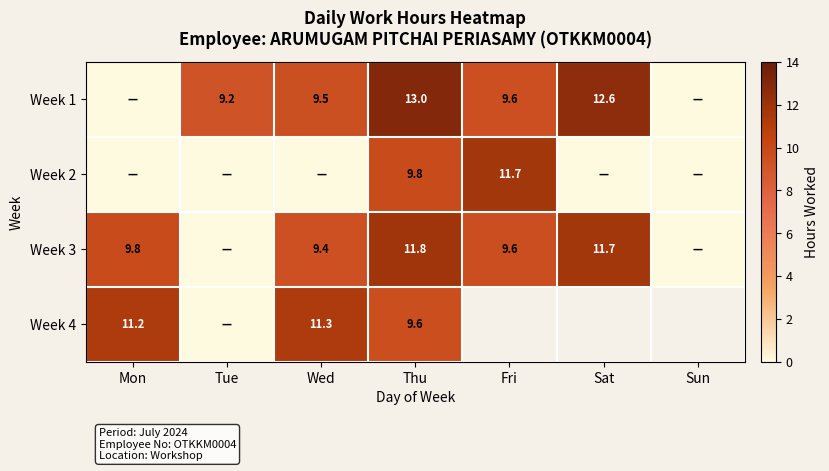

At which category does the chart reach its peak across all series?

Thu